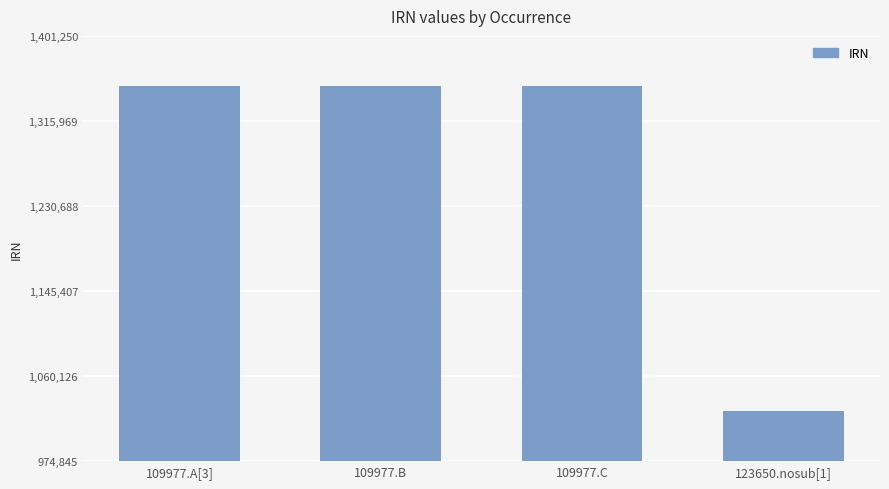

What is the label of the 4th bar from the right?

109977.A[3]